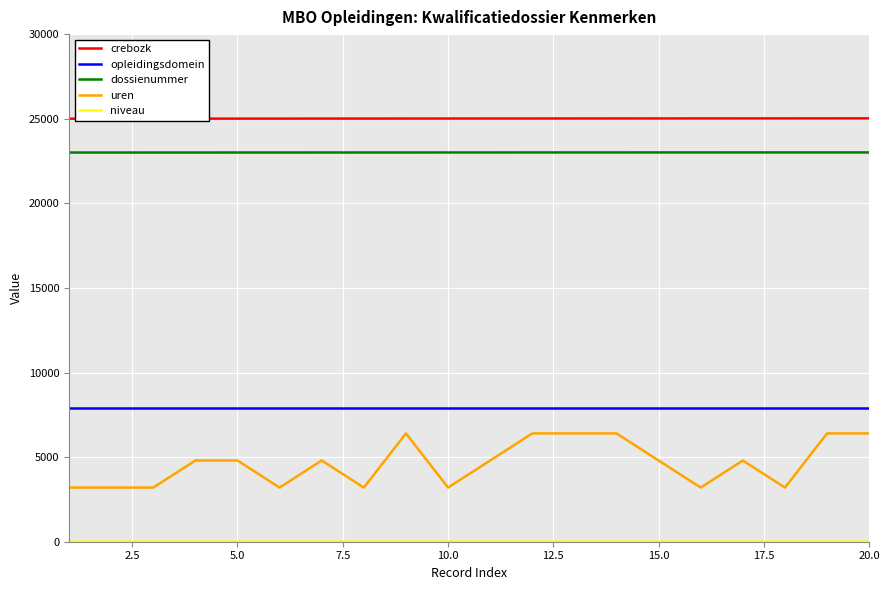

True or false: uren and opleidingsdomein intersect in this chart.

False